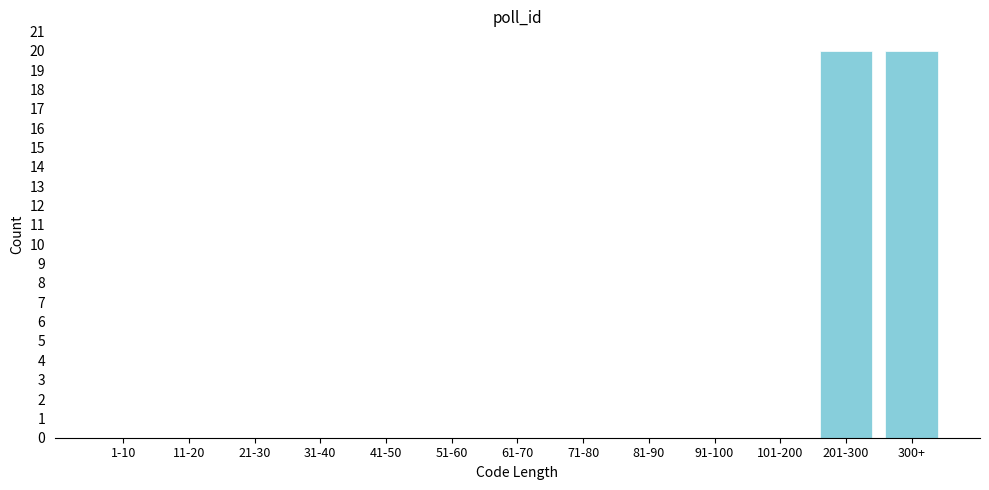

Reading right to left, list all the values displayed in this chart.

300+=20	201-300=20	101-200=0	91-100=0	81-90=0	71-80=0	61-70=0	51-60=0	41-50=0	31-40=0	21-30=0	11-20=0	1-10=0